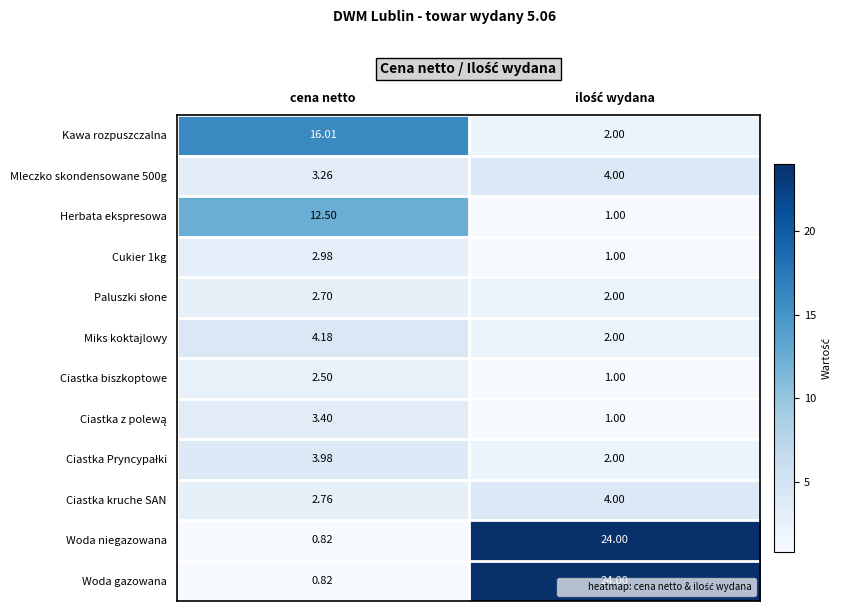

Which category has the highest value in the Kawa rozpuszczalna series?

cena netto